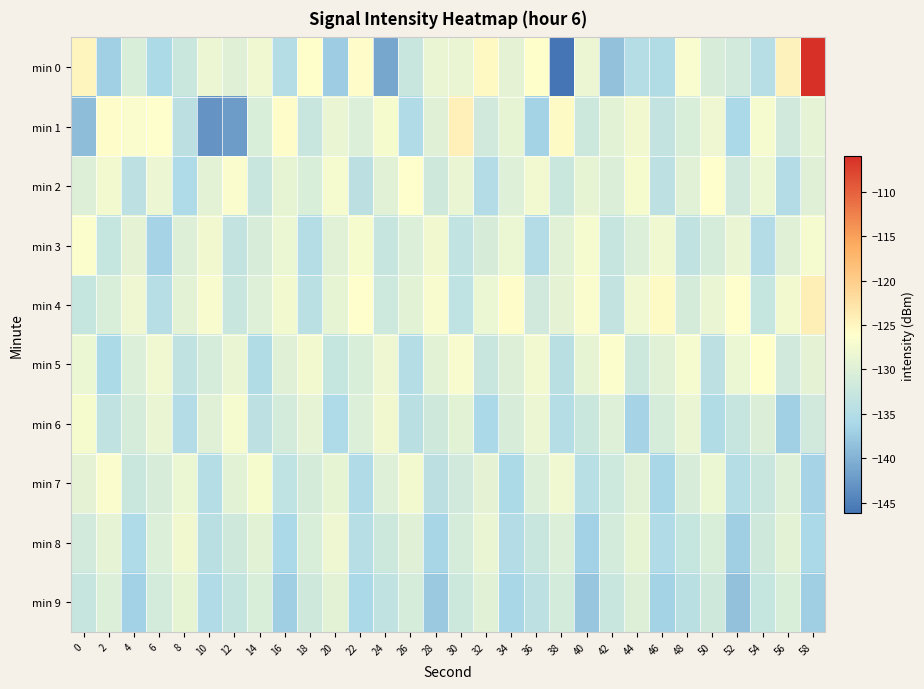

At which category is the sum across all series the highest?

58